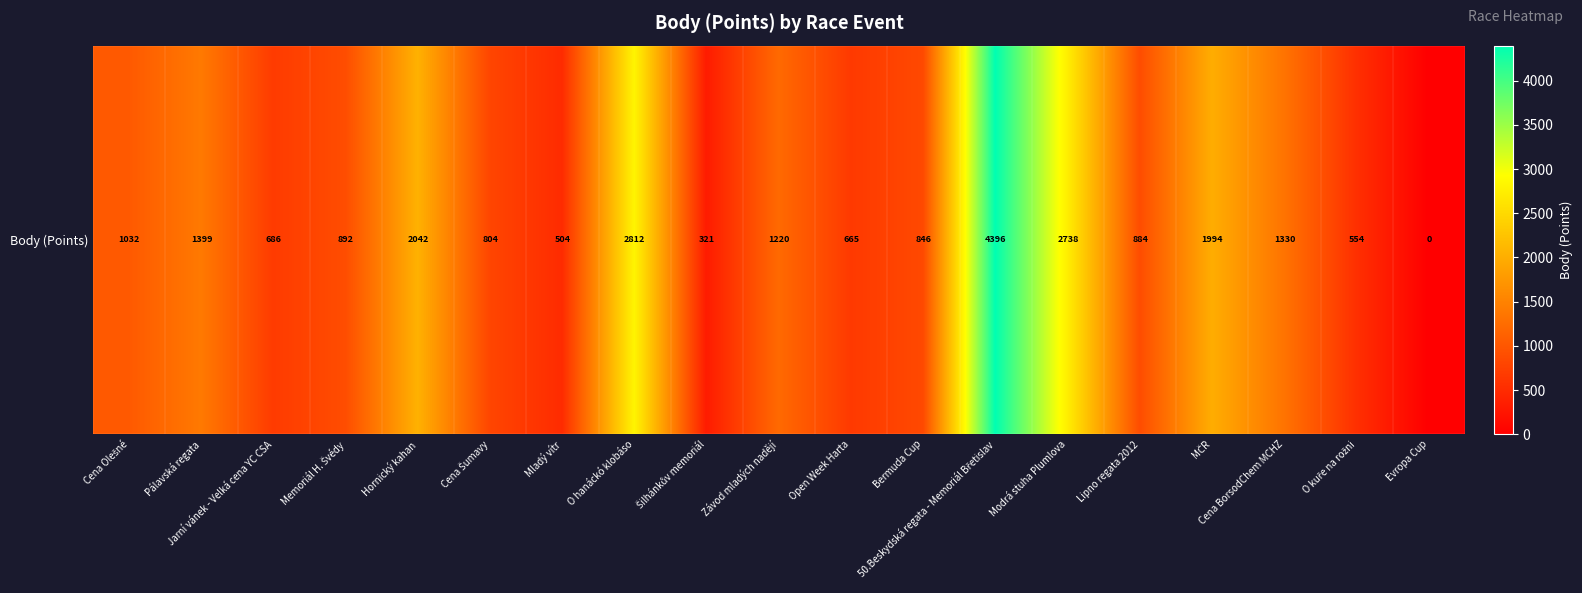

At which category does the chart reach its minimum across all series?

Evropa Cup